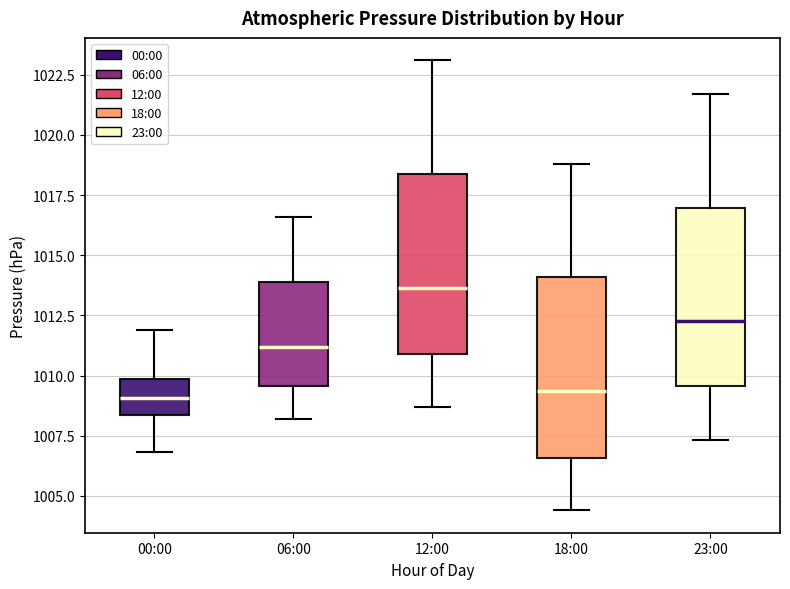

Reading left to right, transcribe this box plot: for each box, give where its median line is, the range the box spans, and where its two whiskers end, as read against the y-axis. The values are not printed on the chart, so give them approximately, as read against the axis.

00:00: median 1009.0, box 1008.5 to 1010.0, whiskers 1007.0 to 1012.0
06:00: median 1011.0, box 1009.5 to 1014.0, whiskers 1008.0 to 1016.5
12:00: median 1013.5, box 1011.0 to 1018.5, whiskers 1008.5 to 1023.0
18:00: median 1009.5, box 1006.5 to 1014.0, whiskers 1004.5 to 1019.0
23:00: median 1012.5, box 1009.5 to 1017.0, whiskers 1007.5 to 1021.5